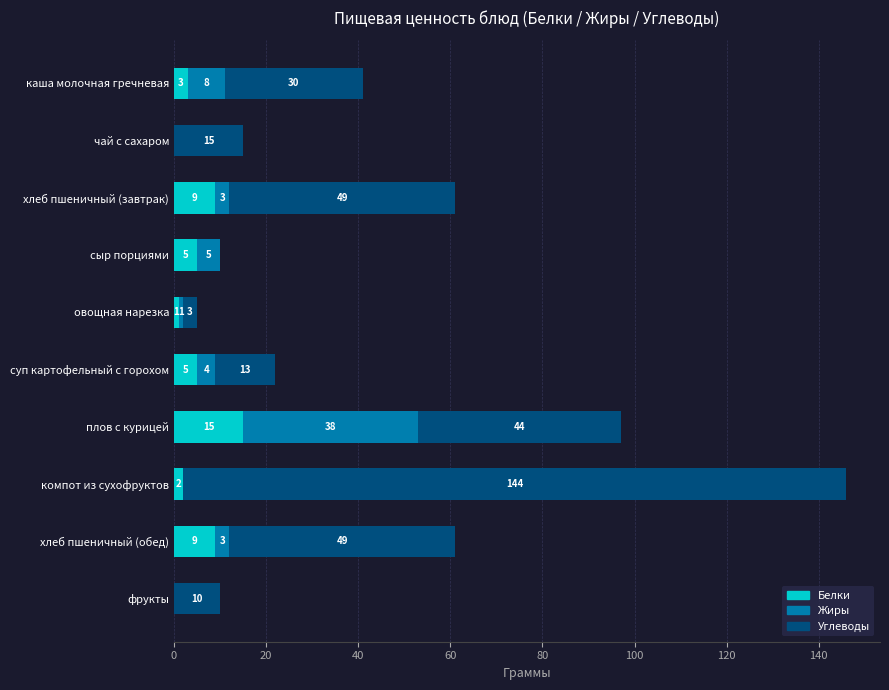

What is the sum of the Белки values at овощная нарезка and хлеб пшеничный (обед)?

10